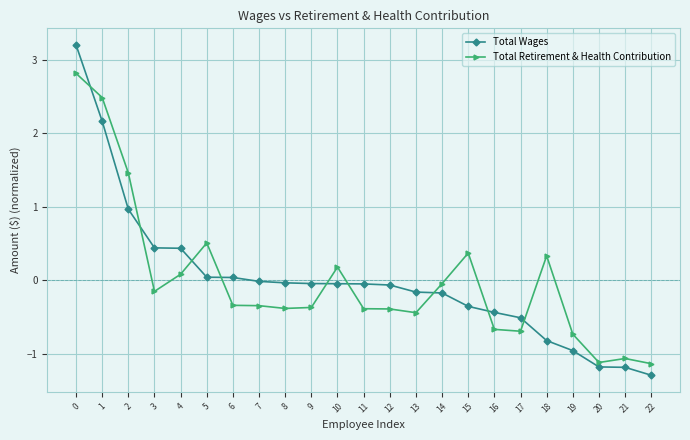

Is the value of Total Retirement & Health Contribution at 14 greater than the value of Total Wages at 15?

Yes